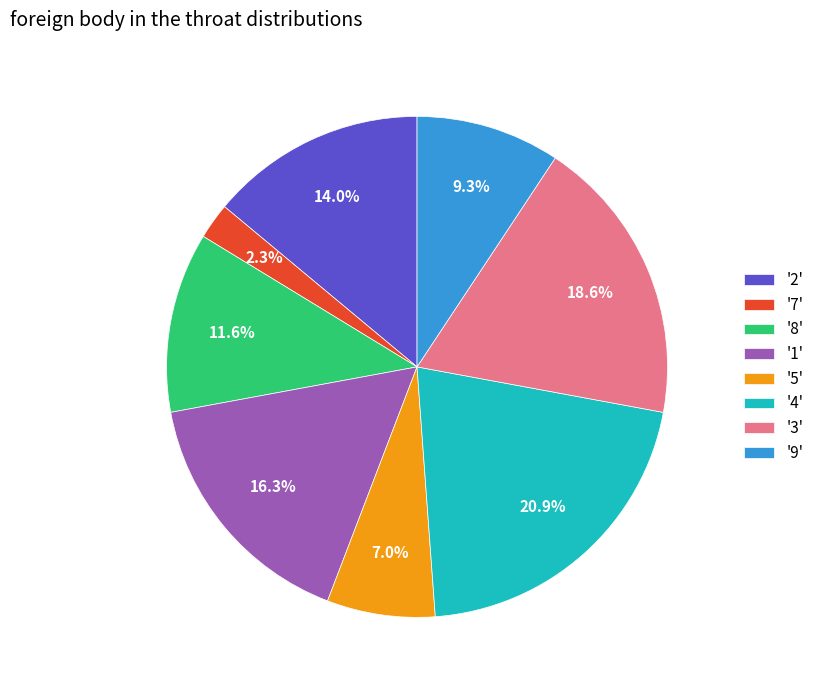

Is the sum of '2' and '3' greater than half?

No